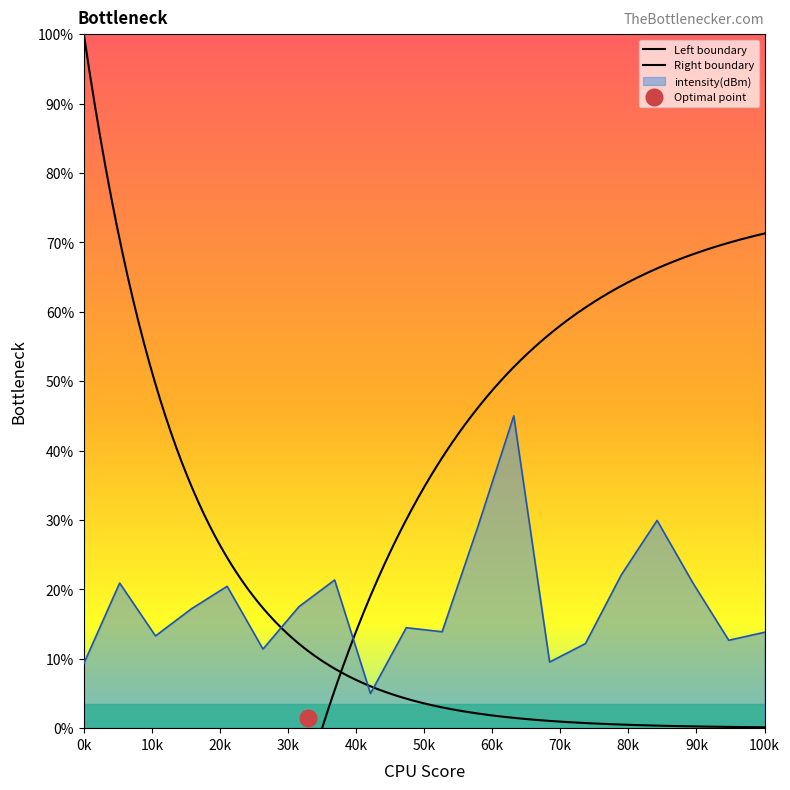

True or false: there are more than 2 points higher than both neighbors.

True